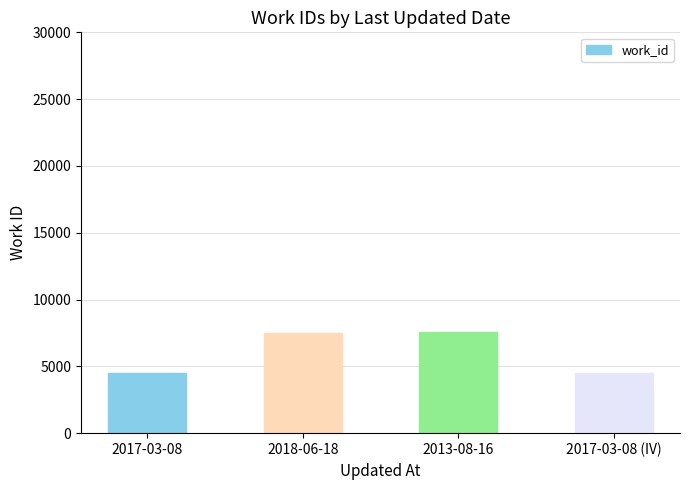

What is the label of the 3rd bar from the right?

2018-06-18